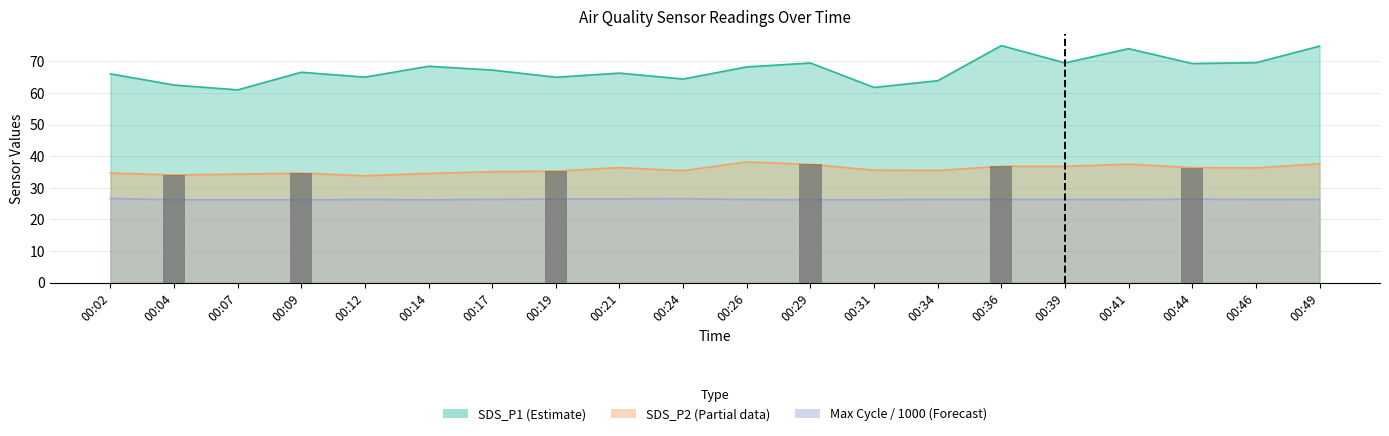

What is the average value of the SDS_P1 series?

67.4